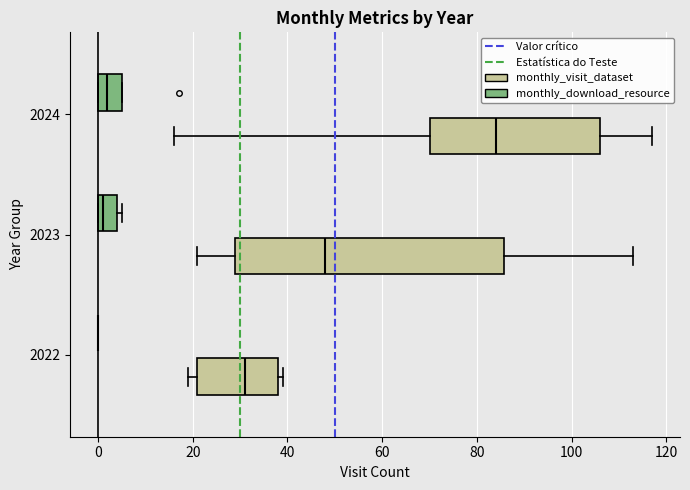

Reading bottom to top, read every box against the x-axis: the position of its median line, the range the box covers, and the ends of its whiskers. The values are not printed on the chart, so give them approximately, as read against the axis.

2022 (monthly_visit_dataset): median 32, box 22 to 38, whiskers 20 to 40
2022 (monthly_download_resource): box collapsed to a line at 0, whiskers 0 to 0
2023 (monthly_visit_dataset): median 48, box 30 to 86, whiskers 22 to 114
2023 (monthly_download_resource): median 2, box 0 to 4, whiskers 0 to 6
2024 (monthly_visit_dataset): median 84, box 70 to 106, whiskers 16 to 118
2024 (monthly_download_resource): median 2, box 0 to 6, whiskers 0 to 6